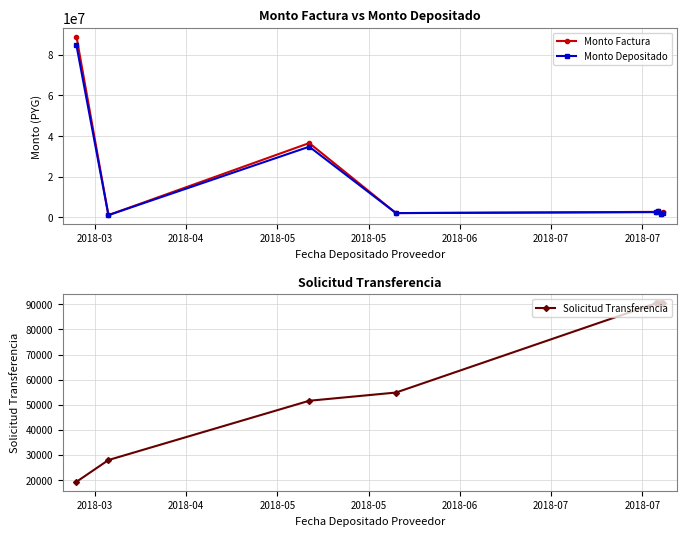

How many data points in Solicitud Transferencia are less than 90457?

4